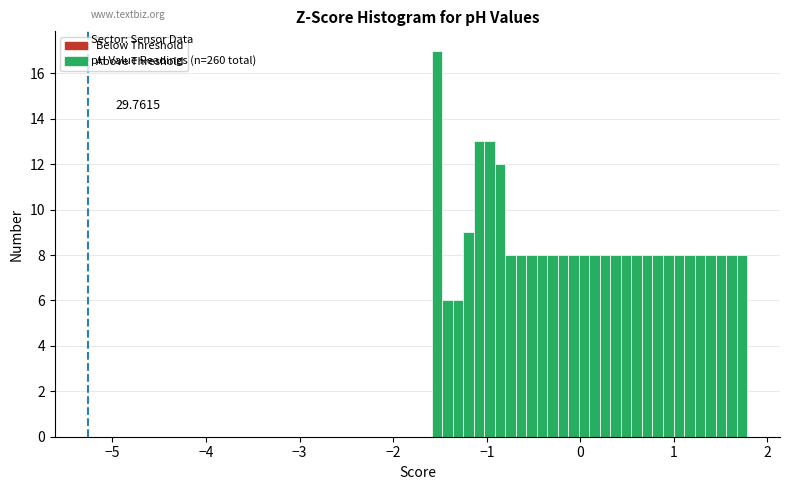

Around what value on the x-axis is the tallest bar? Give the approximate position of its centre, as read against the axis.

-1.5